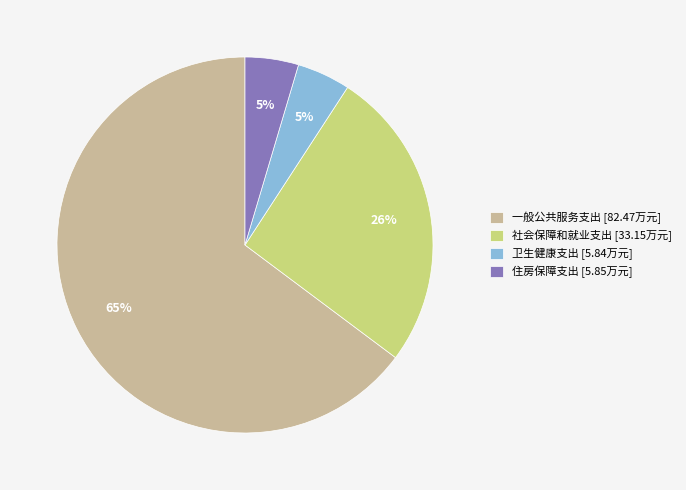

Count the number of slices in the pie.

4